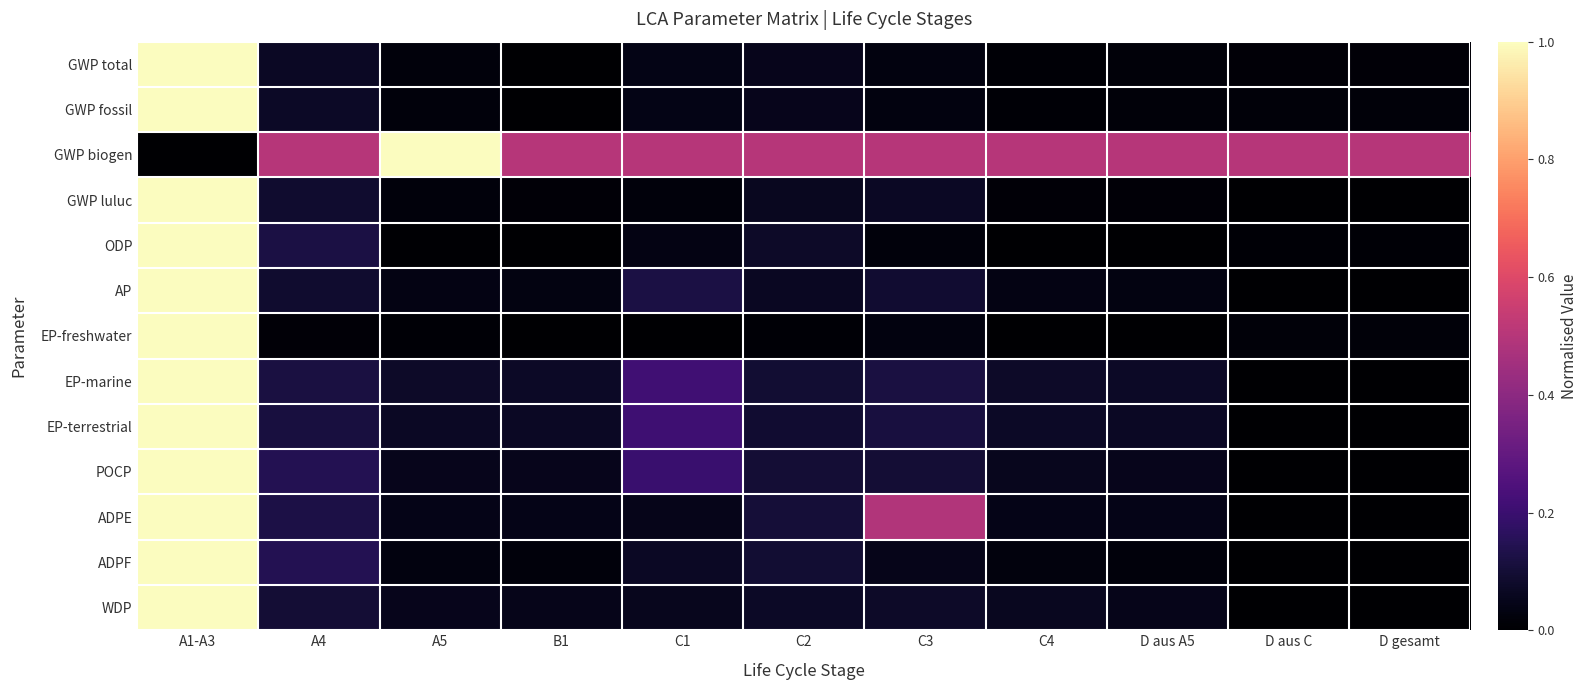

Between B1 and C3, which series saw the biggest shift?

ADPE